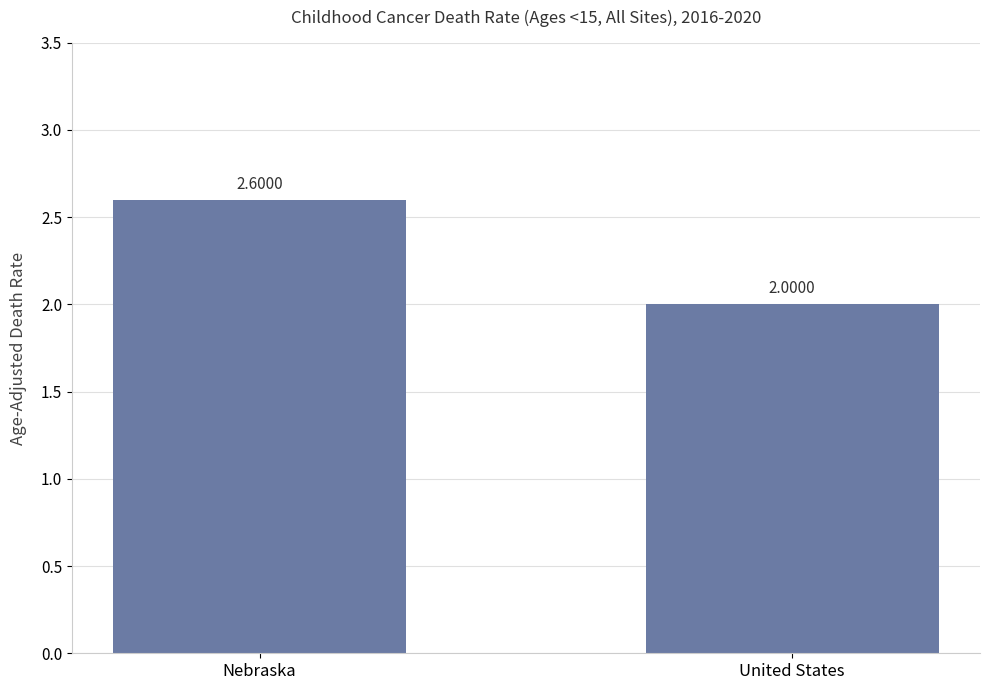

Does the chart contain stacked bars?

No